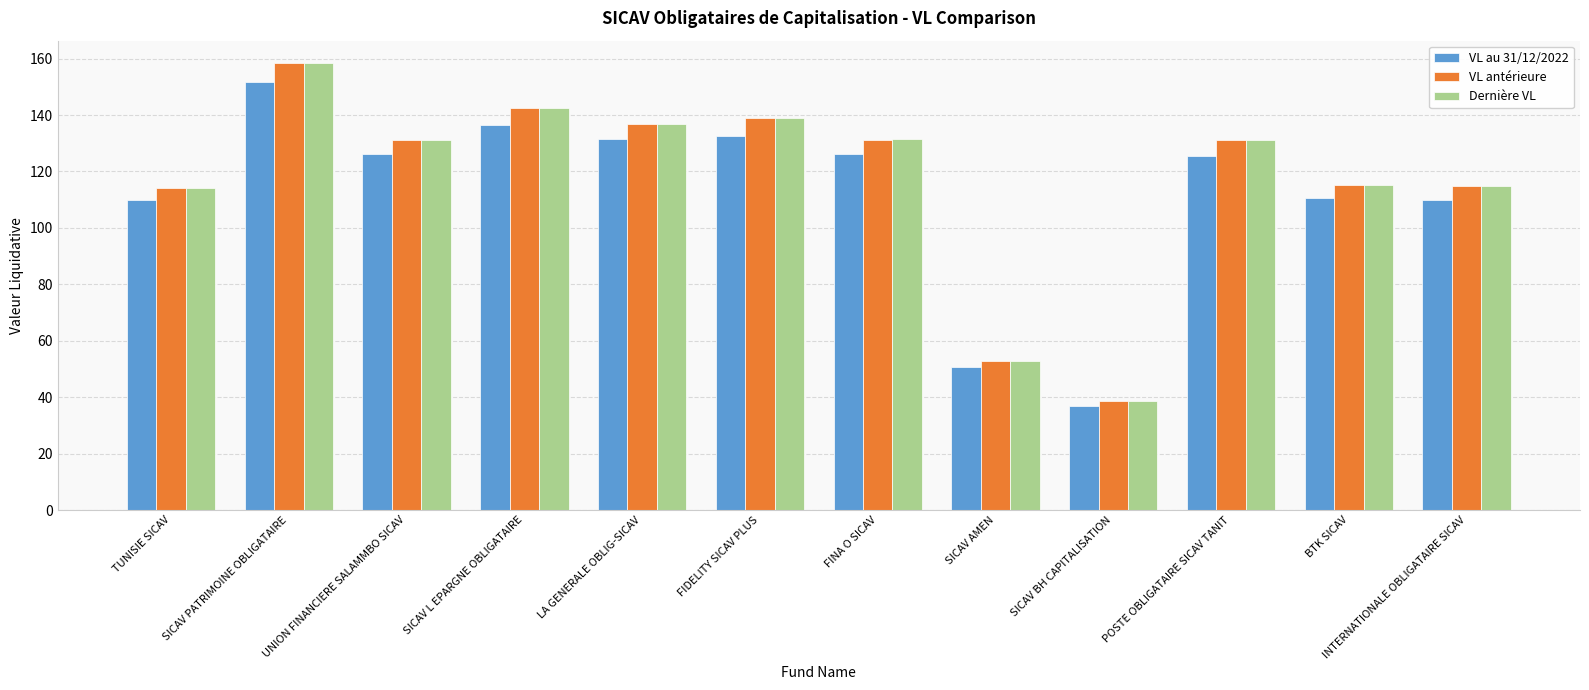

Is the value of Dernière VL at POSTE OBLIGATAIRE SICAV TANIT greater than the value of VL au 31/12/2022 at FIDELITY SICAV PLUS?

No